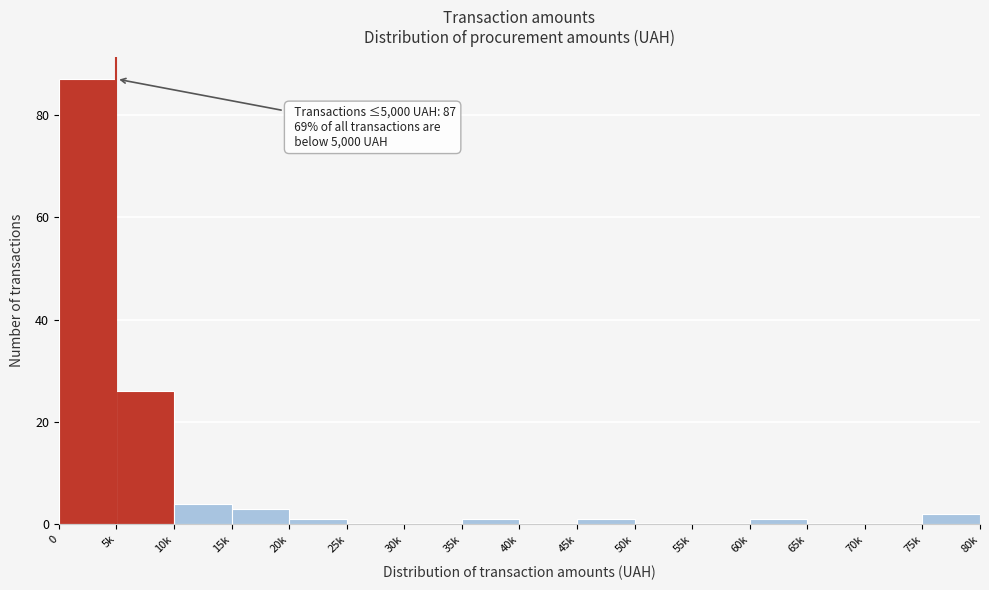

Reading left to right, transcribe all the data shown in this chart.

0=87	5k=26	10k=4	15k=3	20k=1	25k=0	30k=0	35k=1	40k=0	45k=1	50k=0	55k=0	60k=1	65k=0	70k=0	75k=2